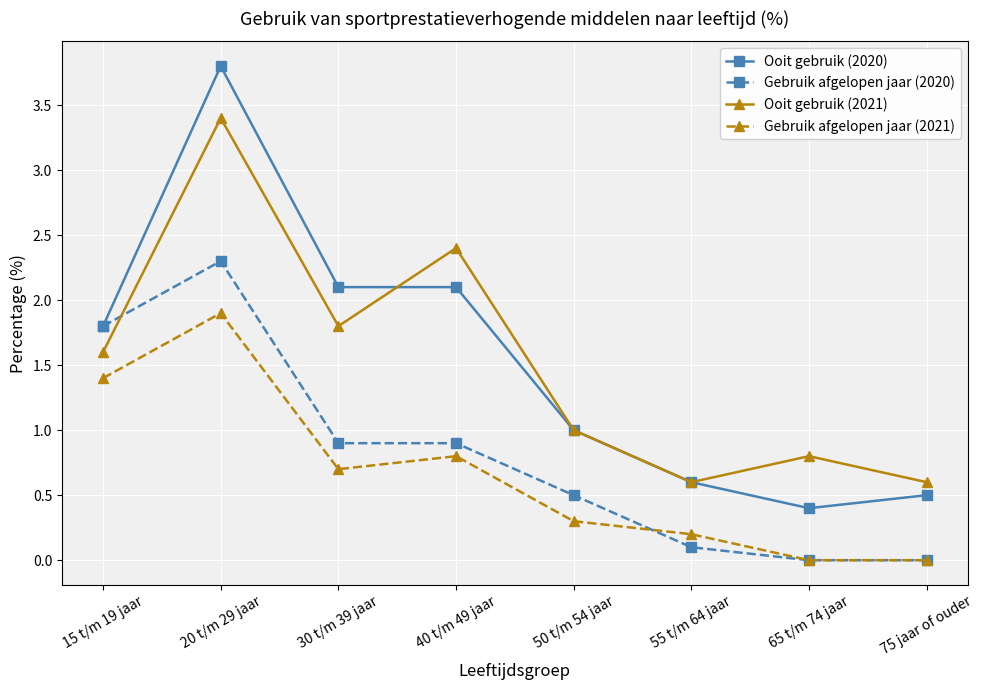

In Ooit gebruik (2021), how many points are lower than both neighbors (excluding endpoints)?

2